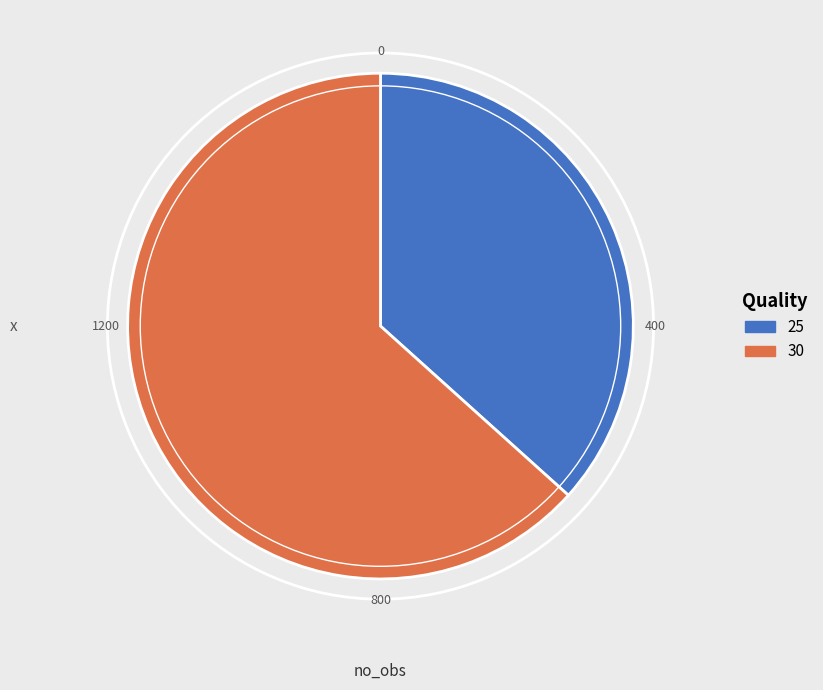

Approximately how many times larger is the value at 30 compared to 25?

1.7